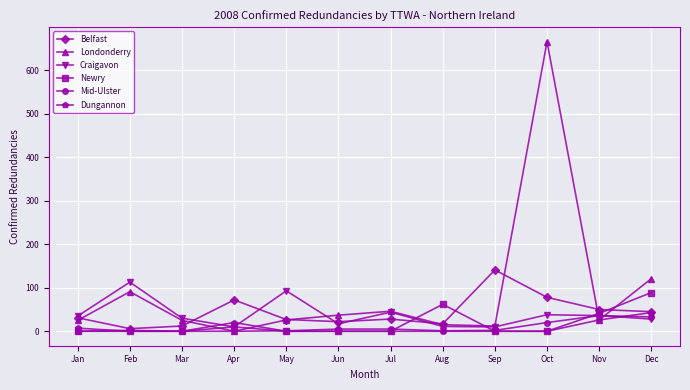

Count the number of categories in the chart.

12